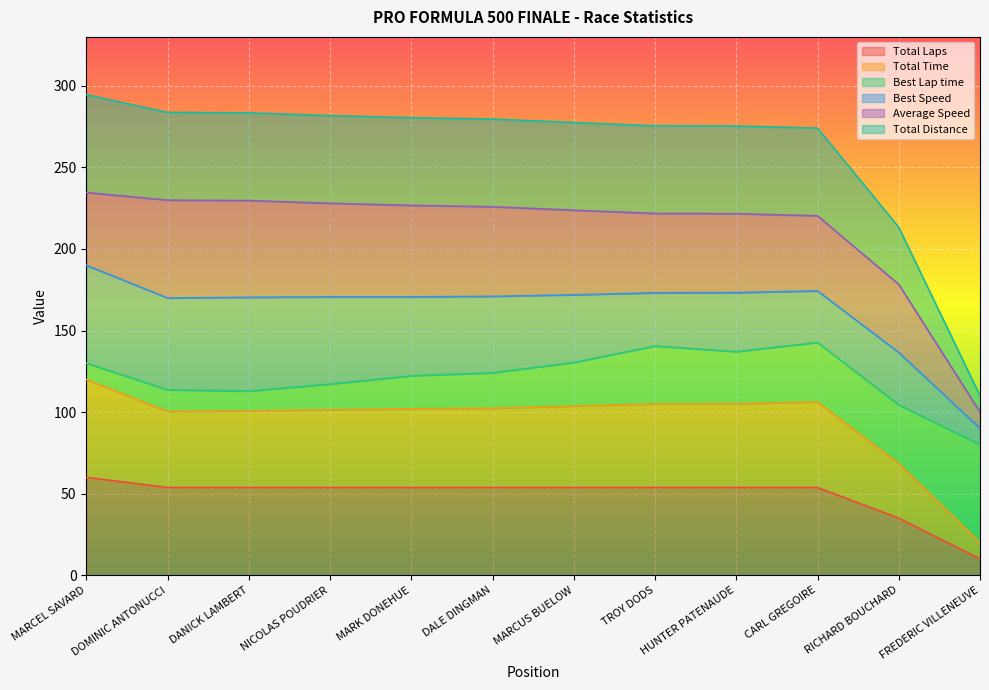

How many data points in Total Laps are less than 53?

2